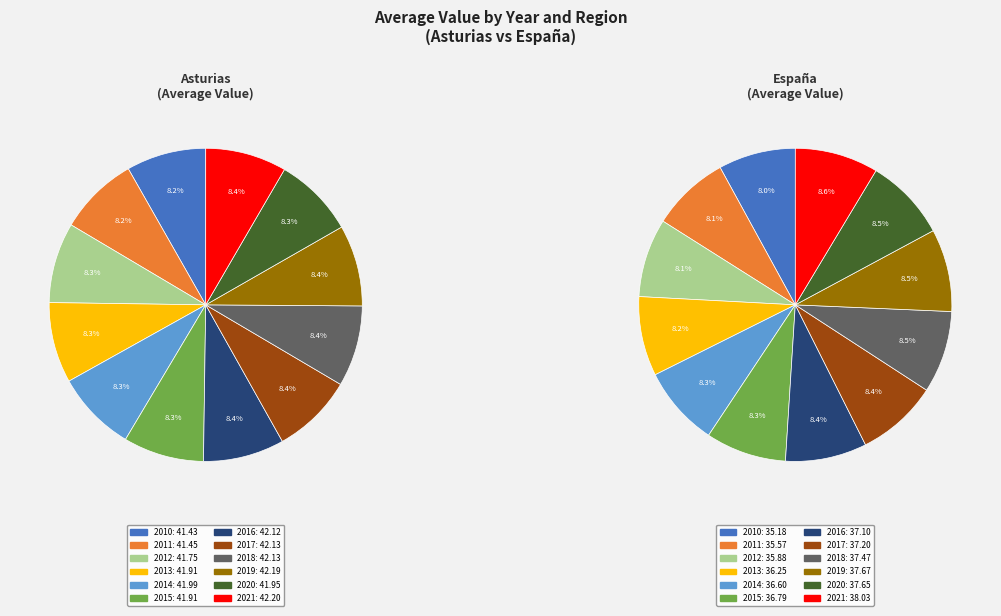

Which slice is the largest?

2021